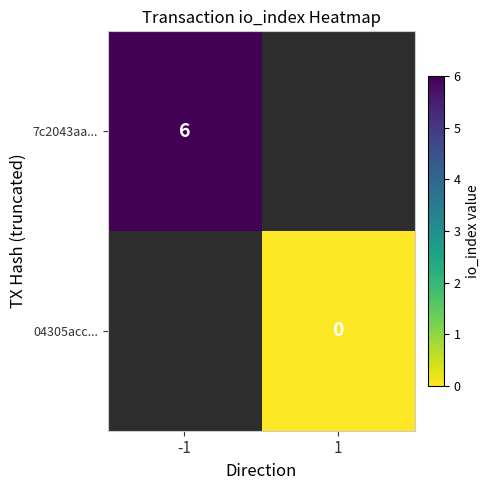

Is it true that 7c2043aa... equals 6 at -1?

True